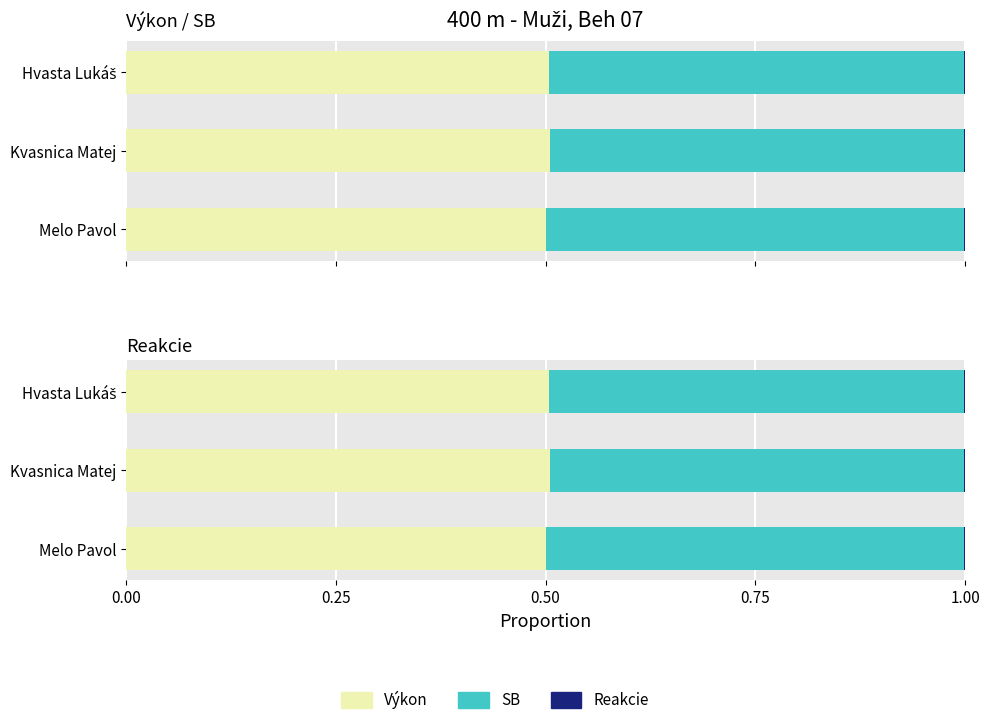

True or false: Reakcie has a value of 0.0 at Kvasnica Matej.

True